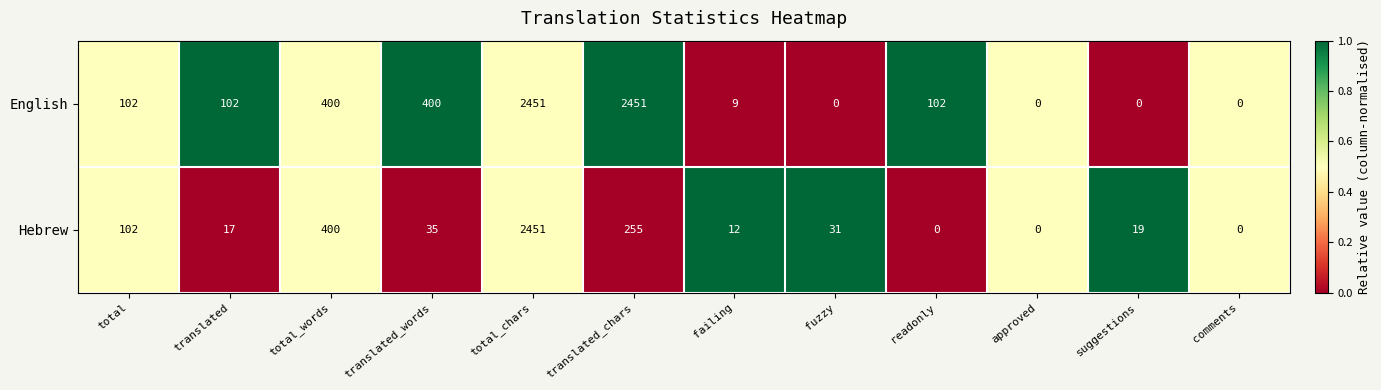

Rank the series by their average value, from lowest to highest.

Hebrew, English